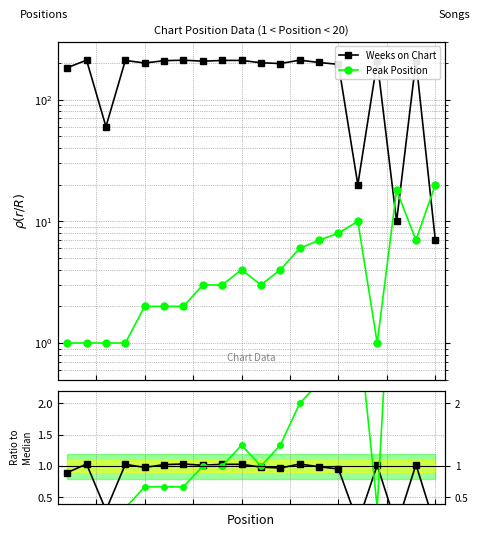

How many distinct data groups are displayed?

2